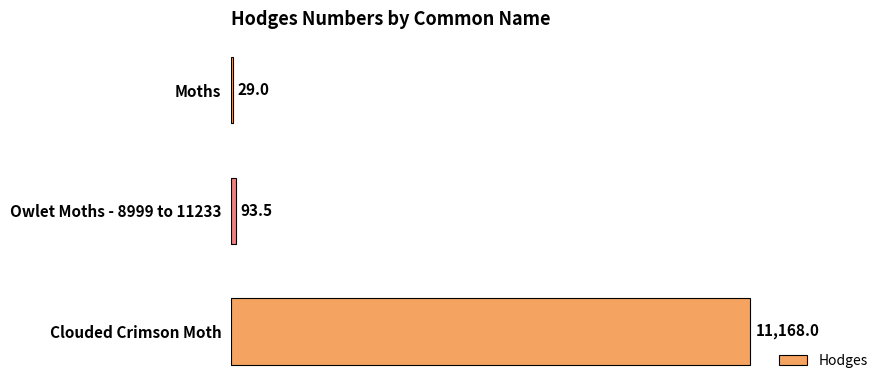

What is the greatest value displayed?

11168.0